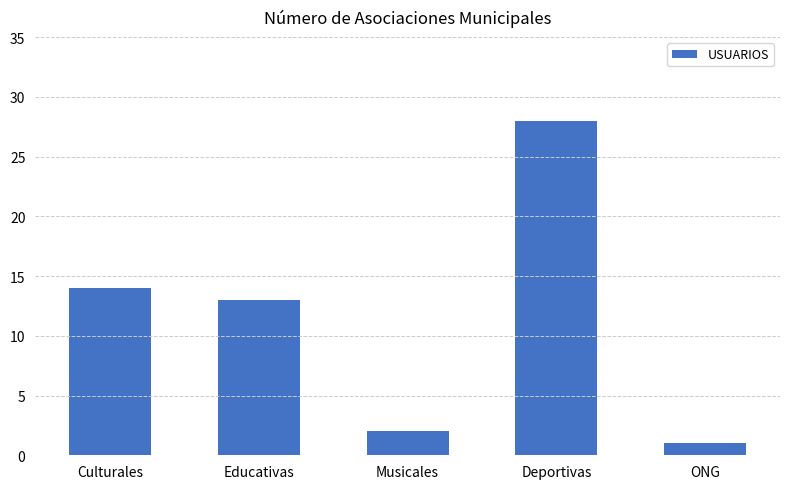

What is the difference between the values at Musicales and ONG?

1